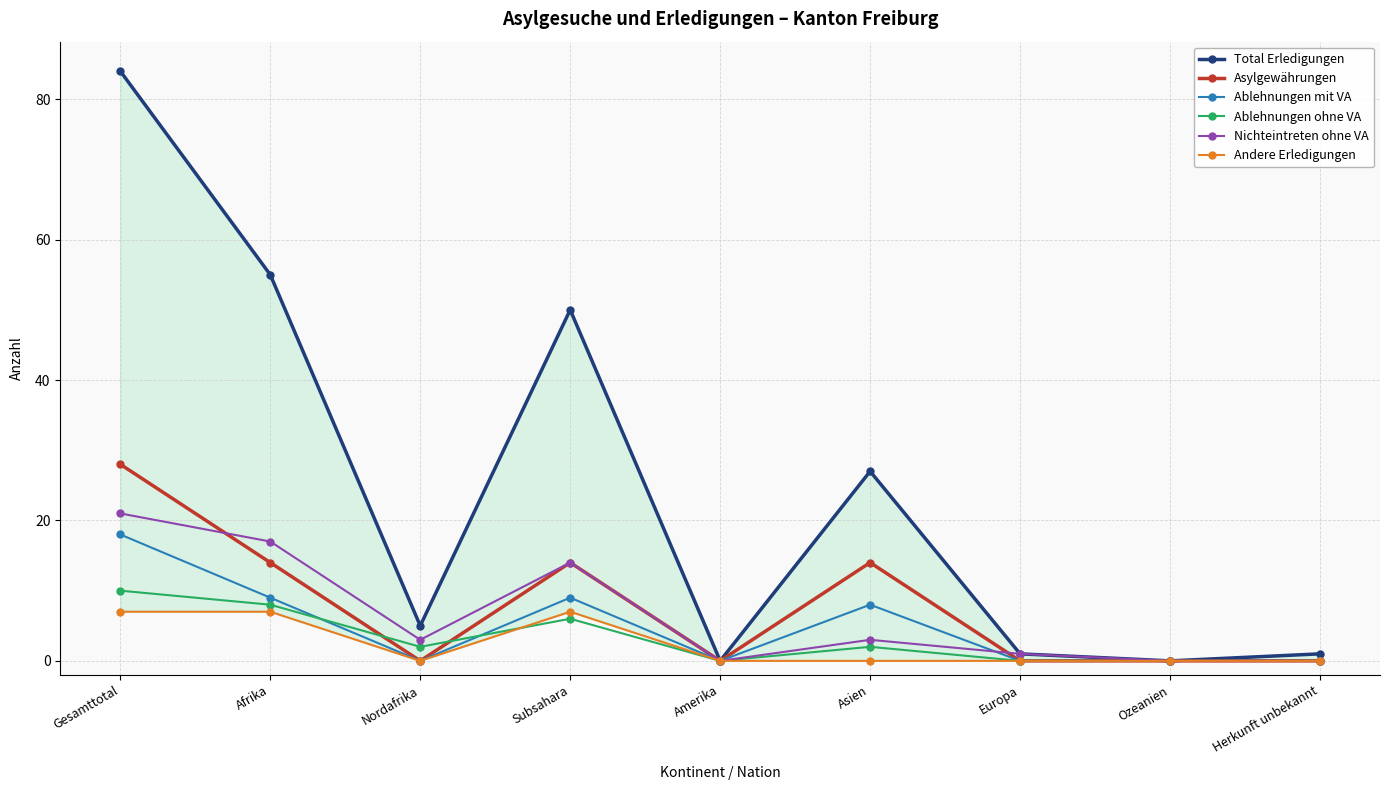

Is this an area chart (filled region under the line)?

No